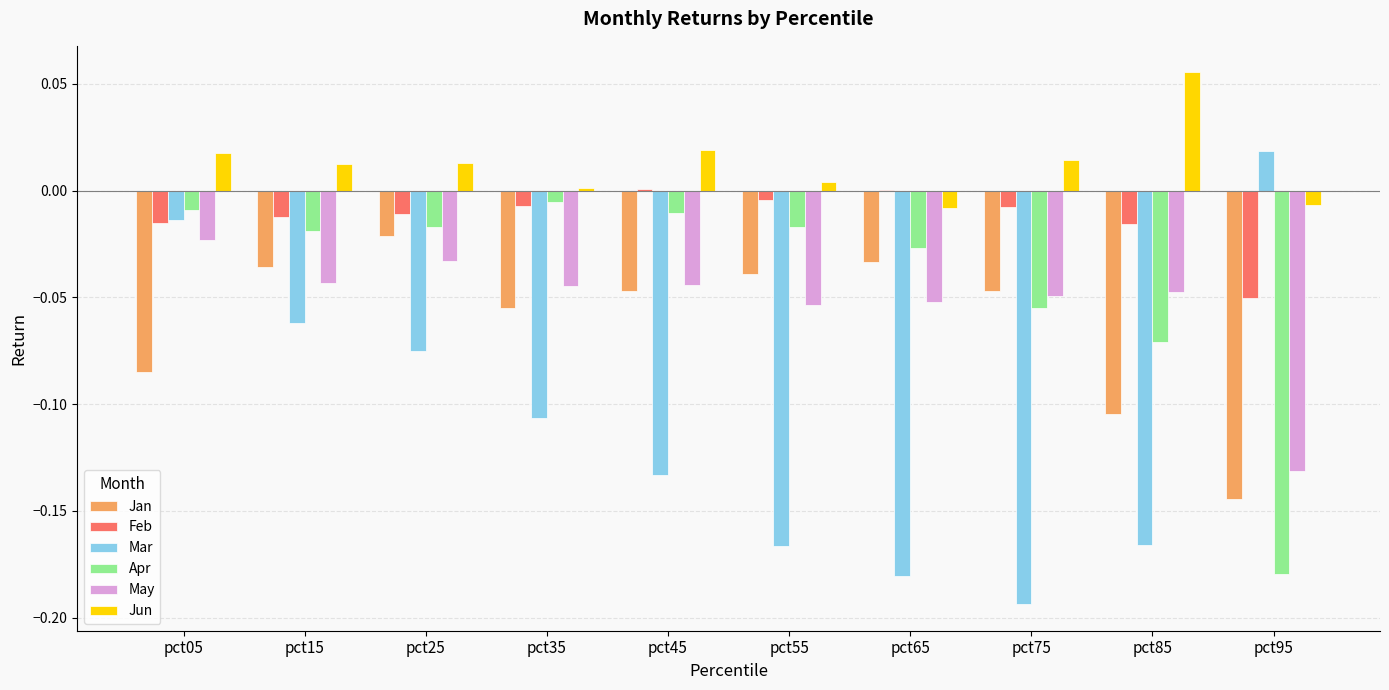

Is the value of May at pct25 greater than the value of Jun at pct65?

No